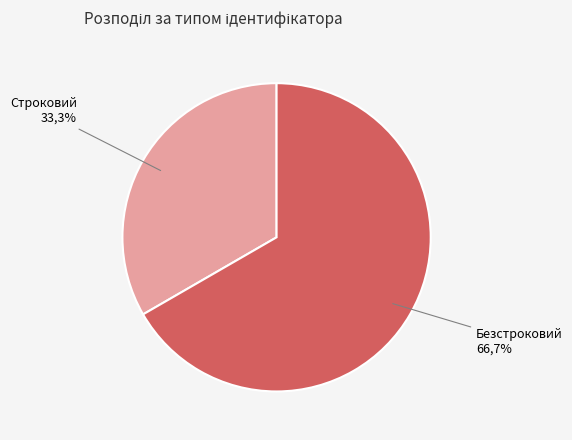

How many segments does this pie chart have?

2